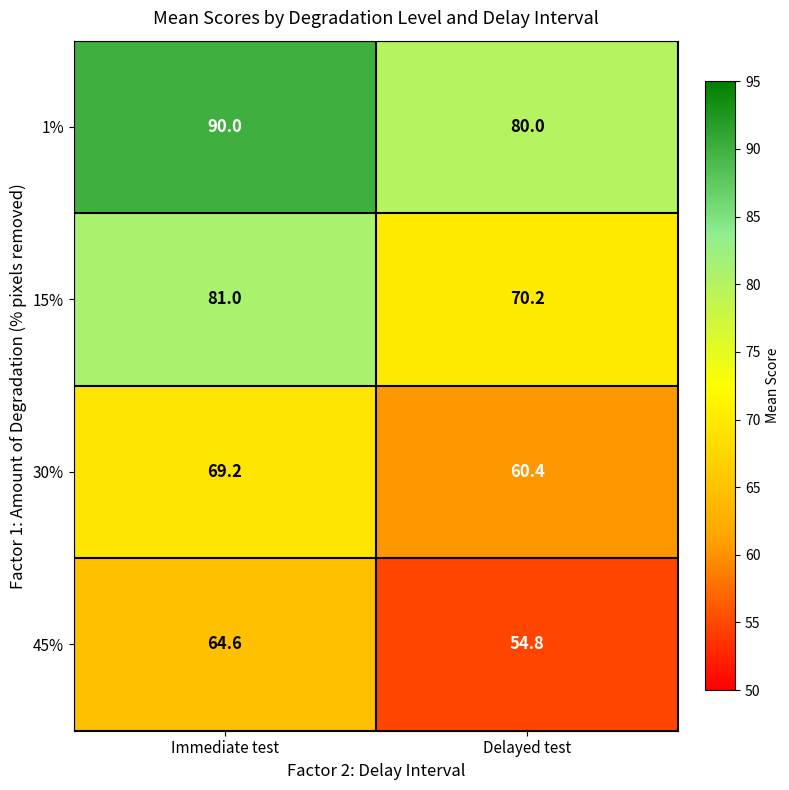

The 1% series shows 109.1 at Delayed test. True or false?

False